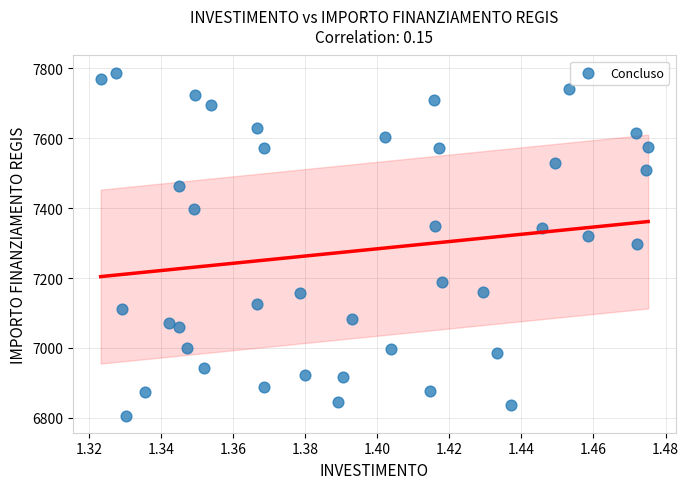

What is the range of Y values (max minus min)?

981.4